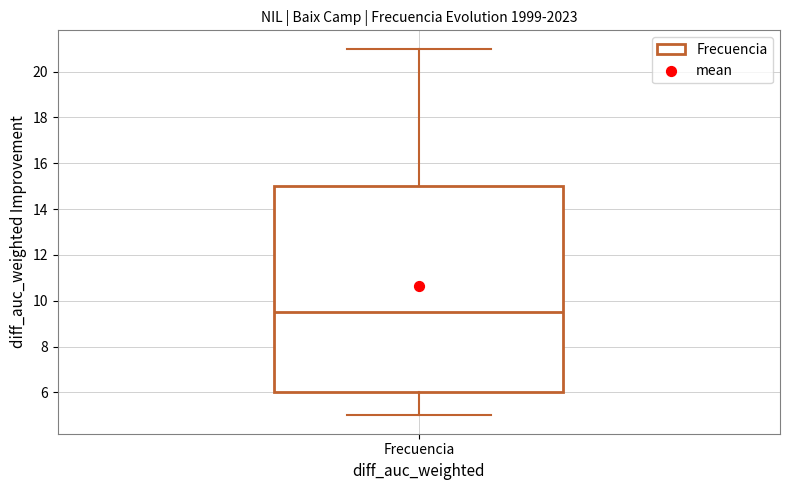

Transcribe this box plot: give where the median line is, the range the box spans, and where the two whiskers end, as read against the y-axis. The values are not printed on the chart, so give them approximately, as read against the axis.

median 9.6, box 6.0 to 15.0, whiskers 5.0 to 21.0